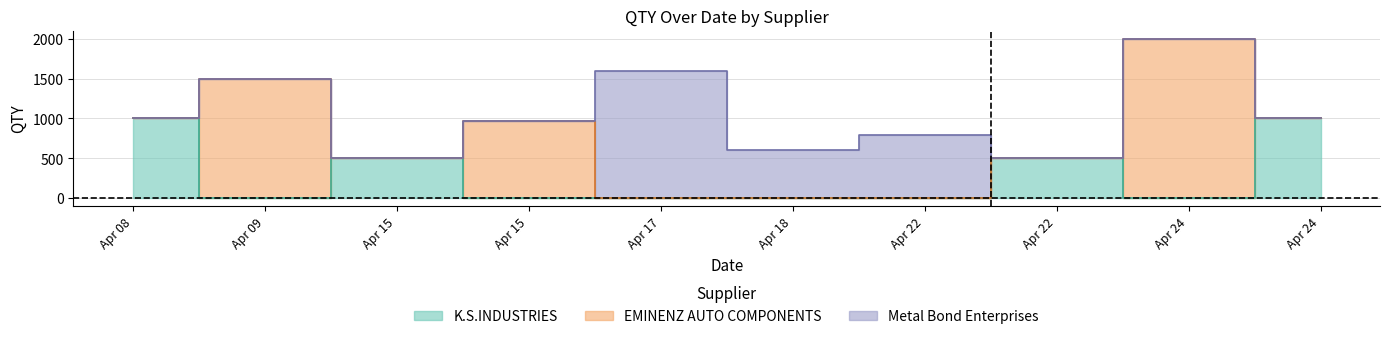

Reading right to left, list all the values displayed in this chart.

K.S.INDUSTRIES: 1000	0	500	0	0	0	0	500	0	1000
EMINENZ AUTO COMPONENTS: 0	2000	0	0	0	0	963	0	1500	0
Metal Bond Enterprises: 0	0	0	793	600	1600	0	0	0	0